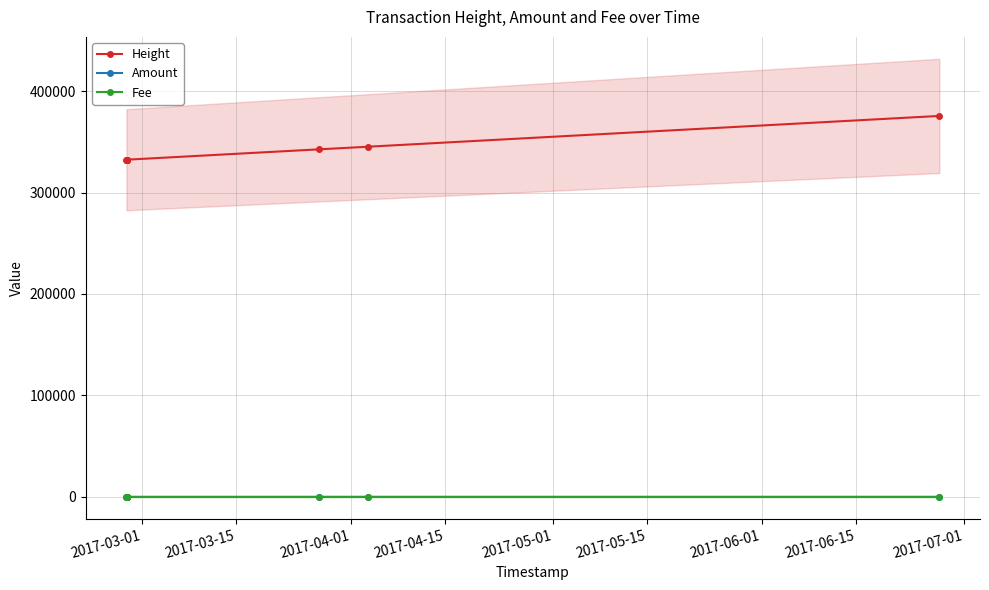

Does the chart have visible grid lines?

Yes